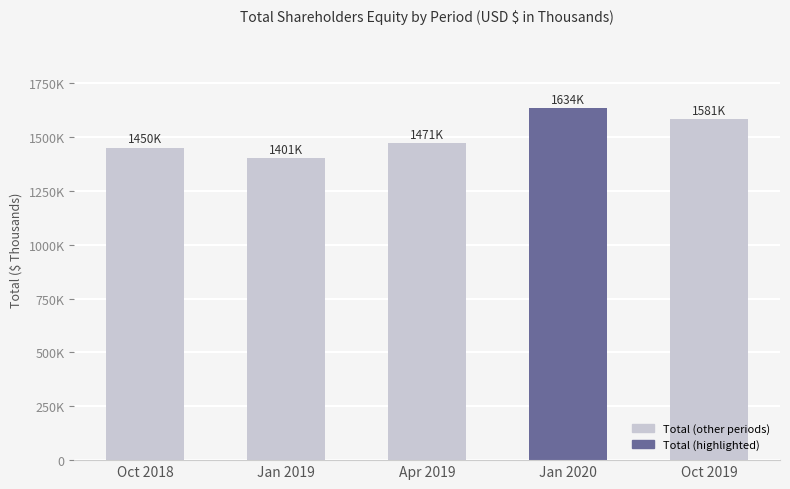

Are the bars horizontal?

No